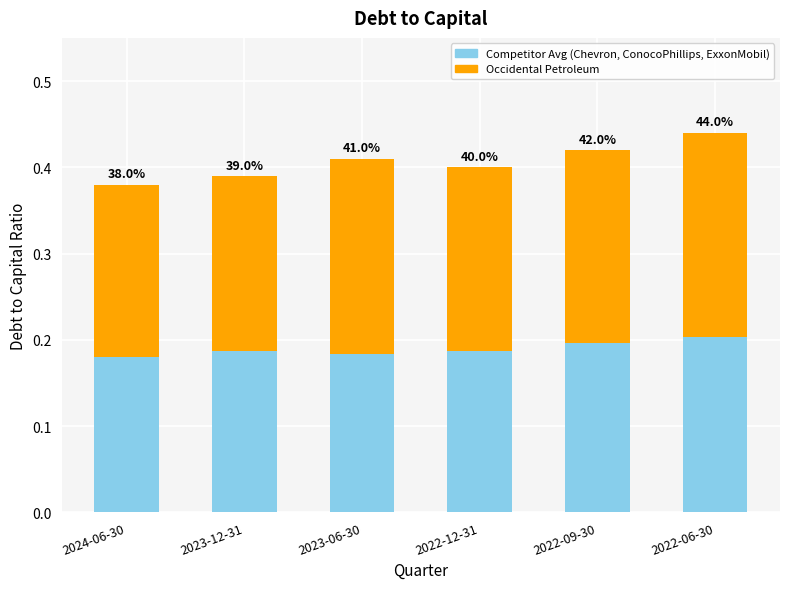

The value of Competitor Avg at 2023-06-30 is 0.1. True or false?

False